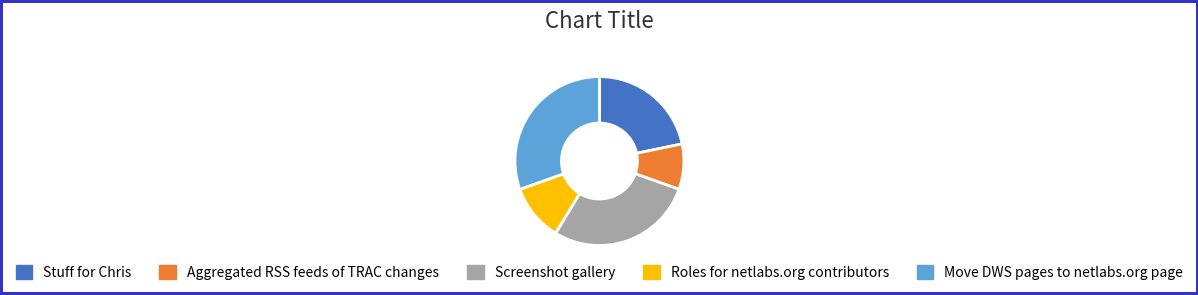

How many slices are in this pie chart?

5